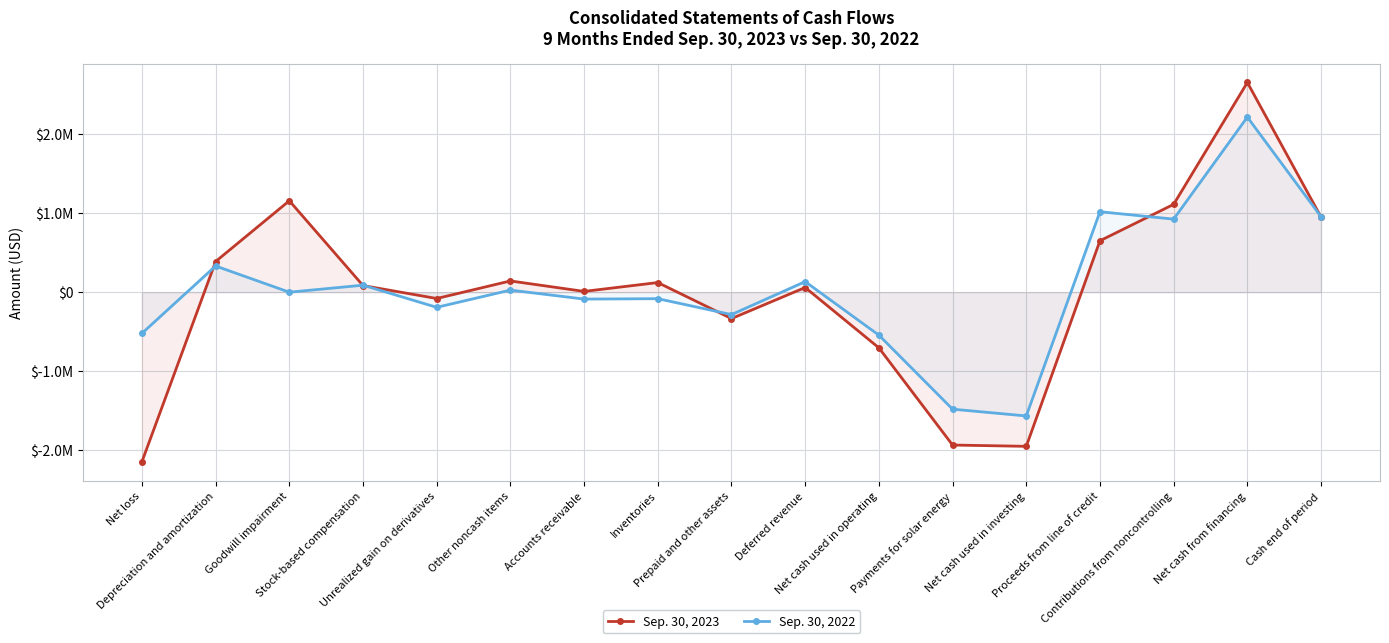

Which category has the lowest value across all series?

Net loss